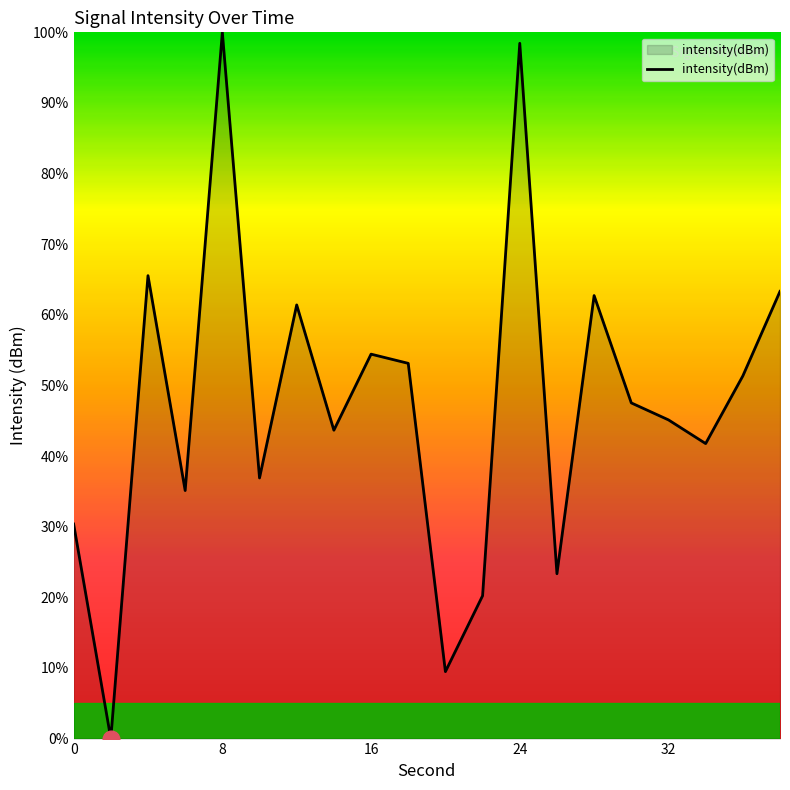

What is the maximum value shown in the chart?

100.0